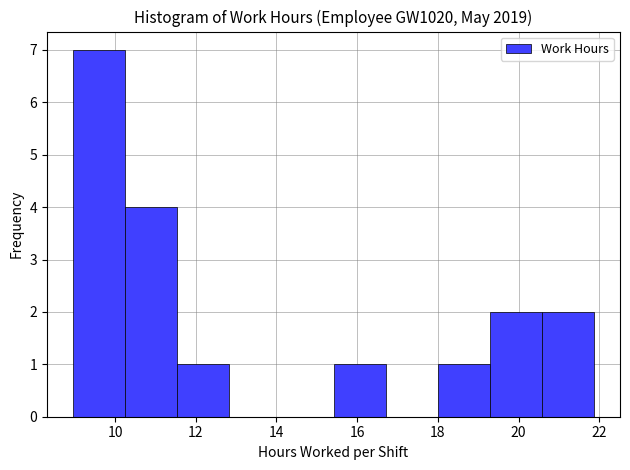

Reading left to right, list every bar in this chart as the range it spans on the x-axis followed by its height. Neither the bar edges nor the heights are printed on the chart, so give them approximately, as read against the axes.

9.0 to 10.2: 7
10.2 to 11.6: 4
11.6 to 12.8: 1
12.8 to 14.2: 0
14.2 to 15.4: 0
15.4 to 16.8: 1
16.8 to 18.0: 0
18.0 to 19.2: 1
19.2 to 20.6: 2
20.6 to 21.8: 2